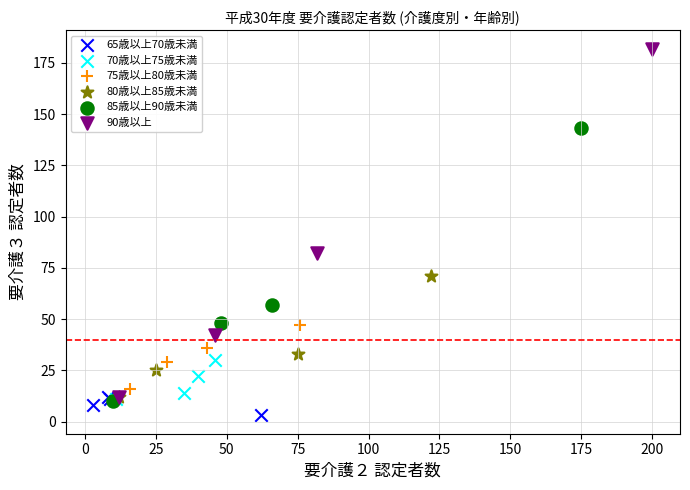

What are all the series names shown in the legend?

65歳以上70歳未満, 70歳以上75歳未満, 75歳以上80歳未満, 80歳以上85歳未満, 85歳以上90歳未満, 90歳以上